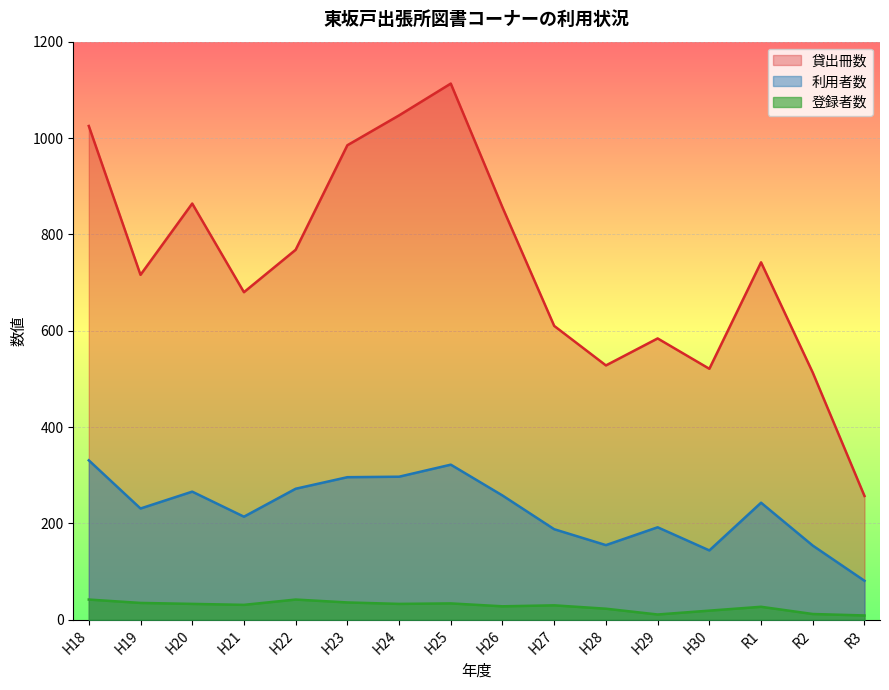

What is the sum of all 登録者数 values?

445